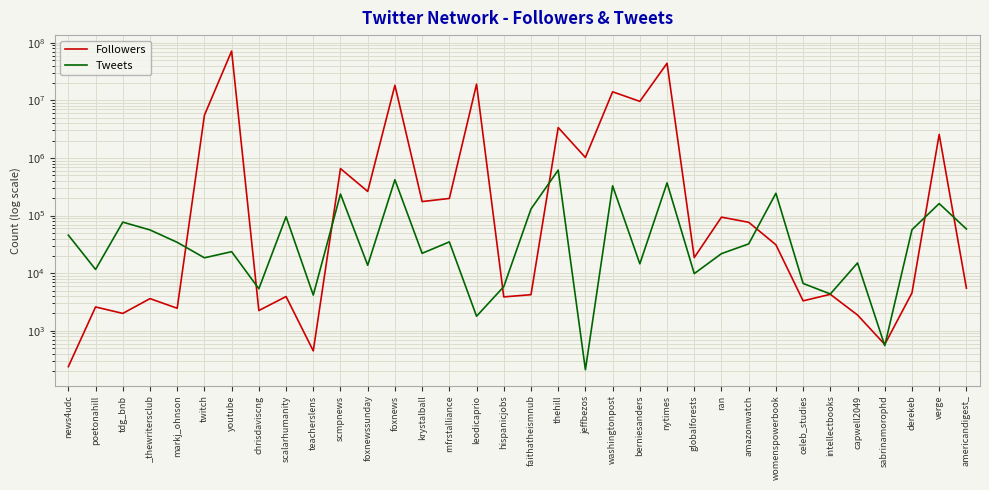

True or false: Tweets and Followers intersect in this chart.

True